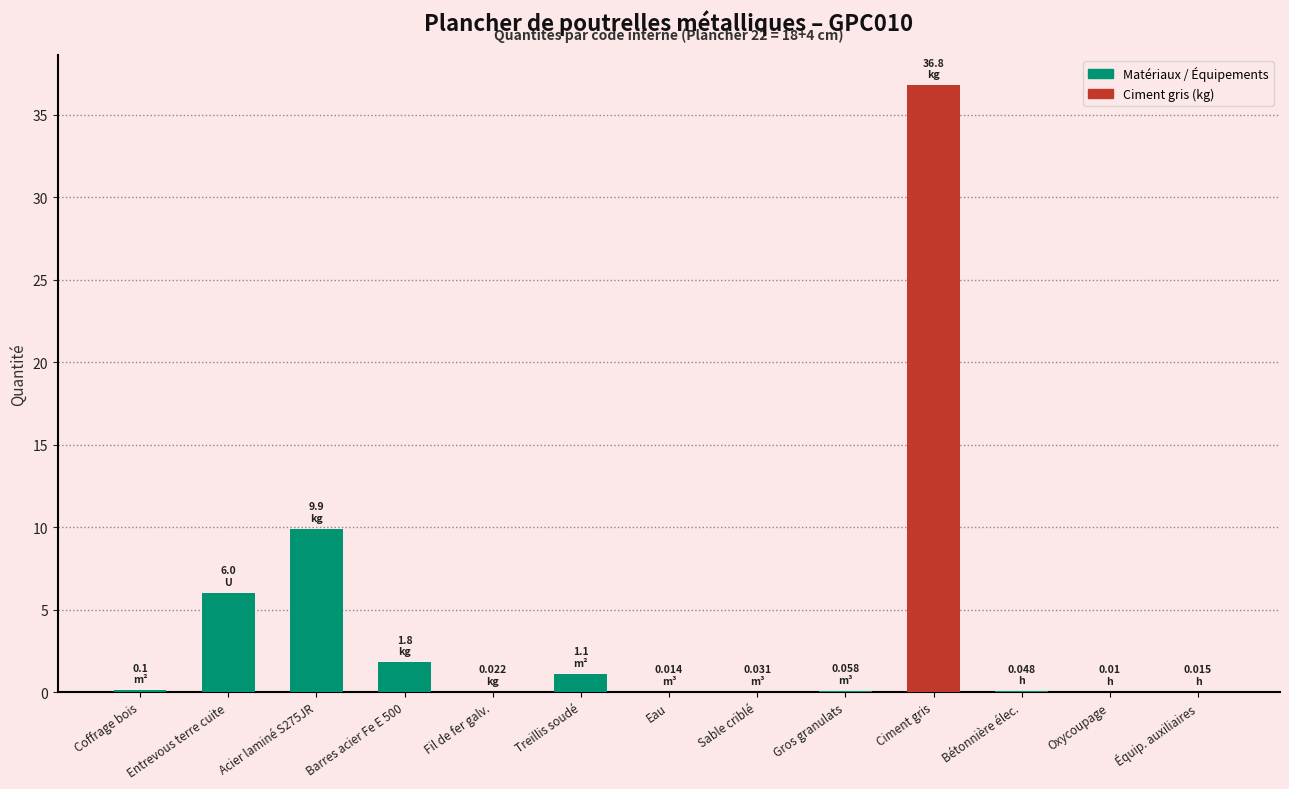

What is the change in value from Barres acier Fe E 500 to Ciment gris?

+35.0